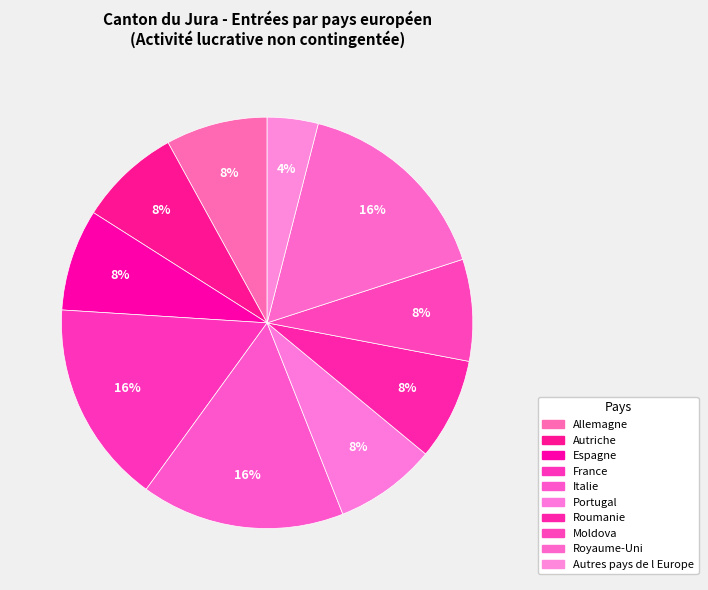

To the nearest percent, what is the combined percentage of Moldova and Portugal?

16%